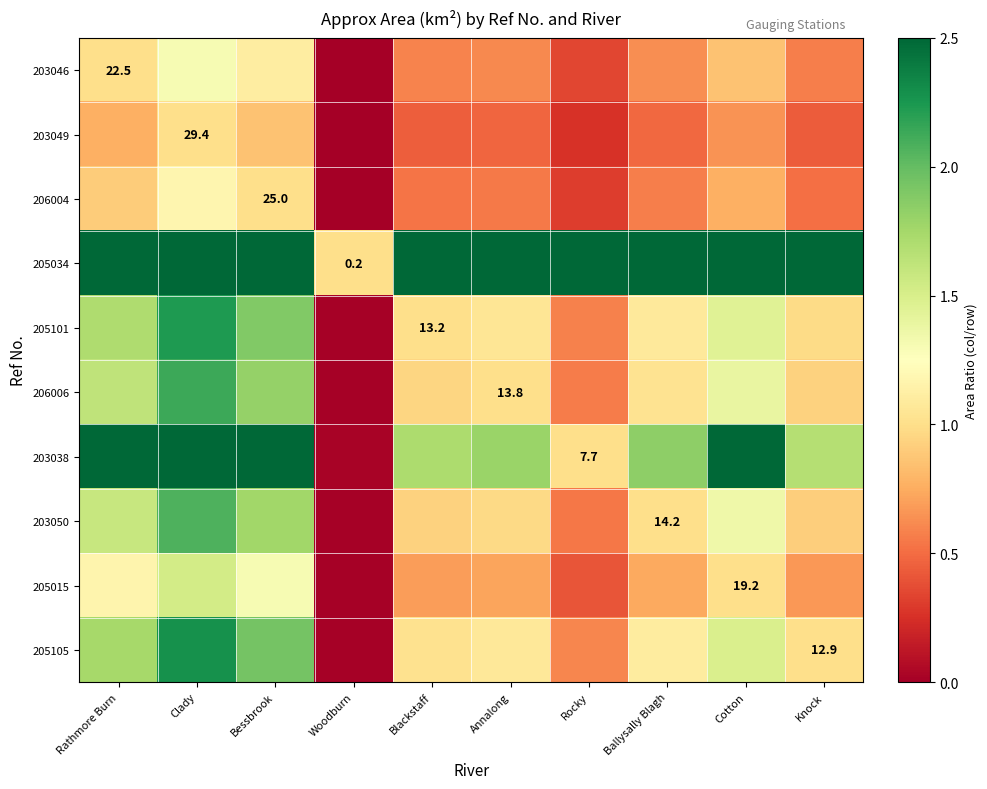

At which category is the sum across all series the highest?

Clady